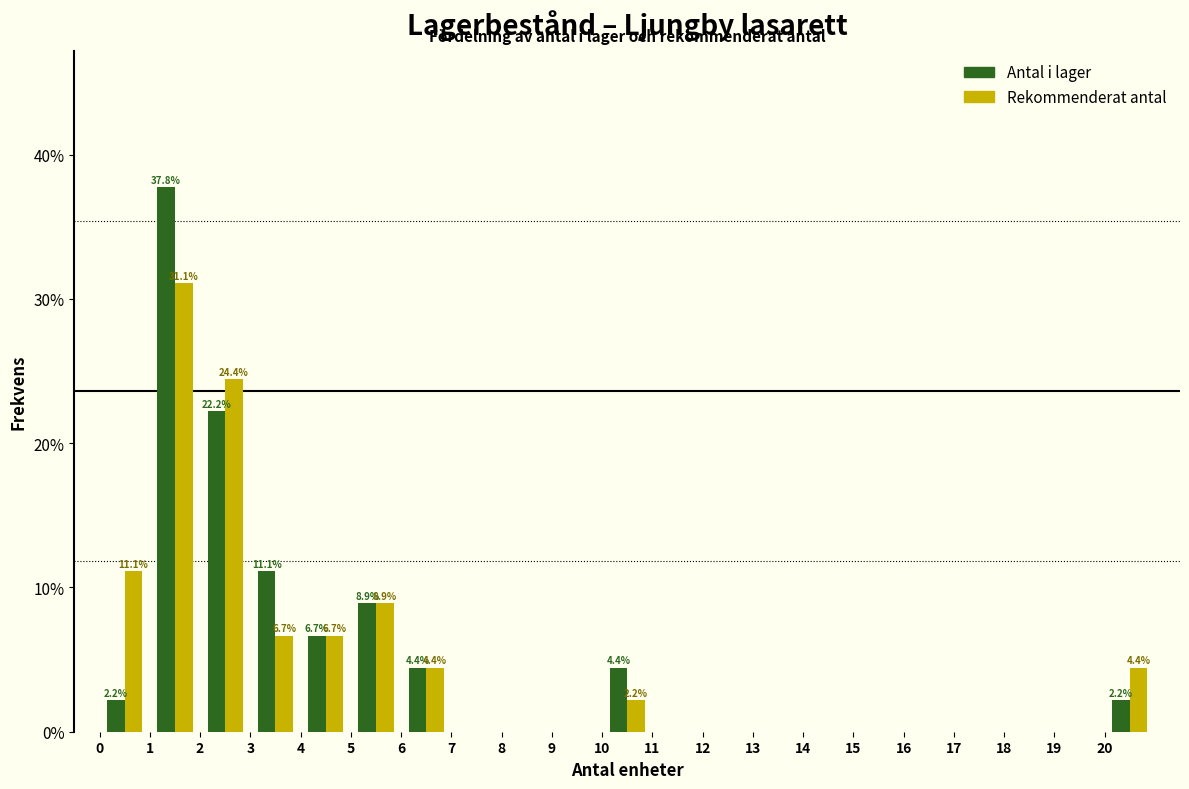

In the Antal i lager series, which range on the x-axis has the tallest bar?

1 to 2